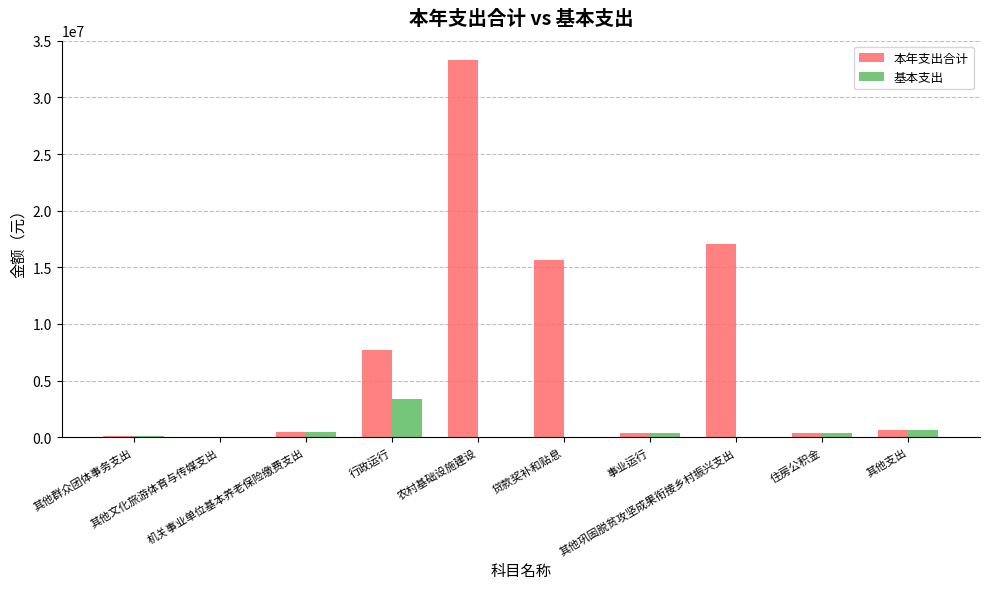

Does the chart contain stacked bars?

No